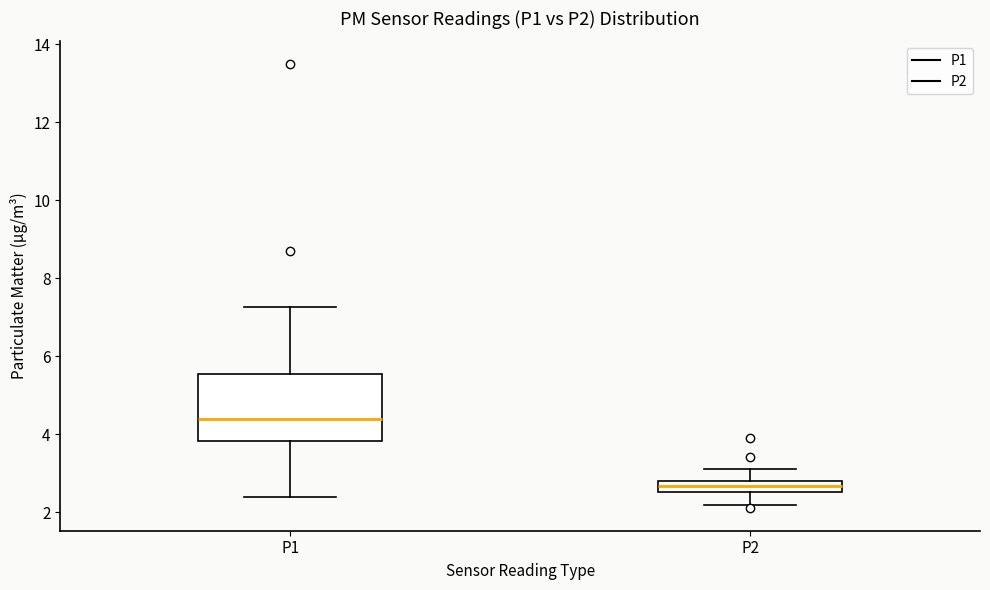

Where does the lower whisker of the box for P2 end on the y-axis? The values are not printed on the chart, so give them approximately, as read against the axis.

2.2